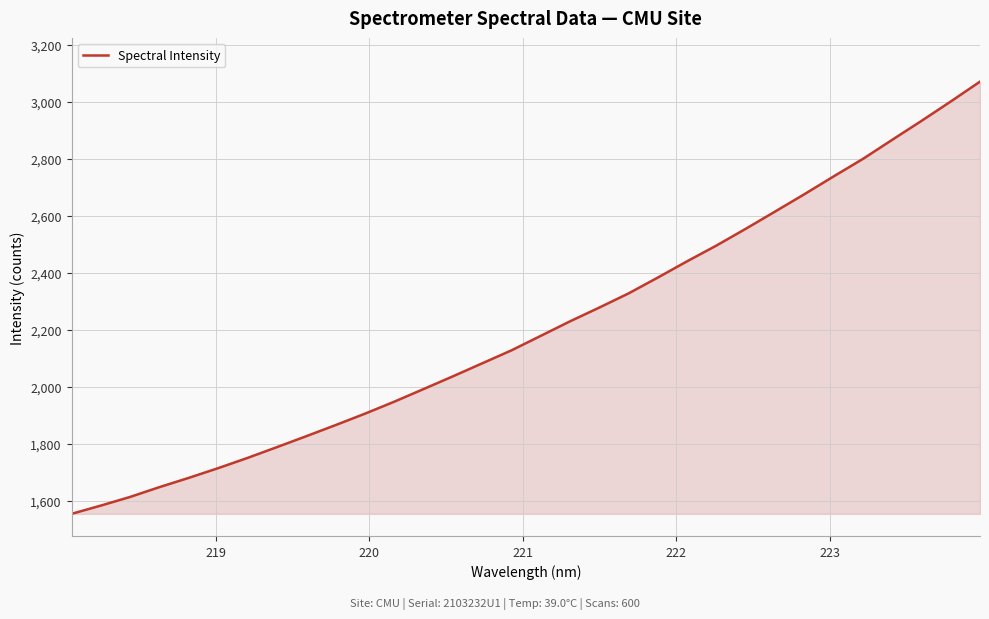

How many values are below 2178?

16